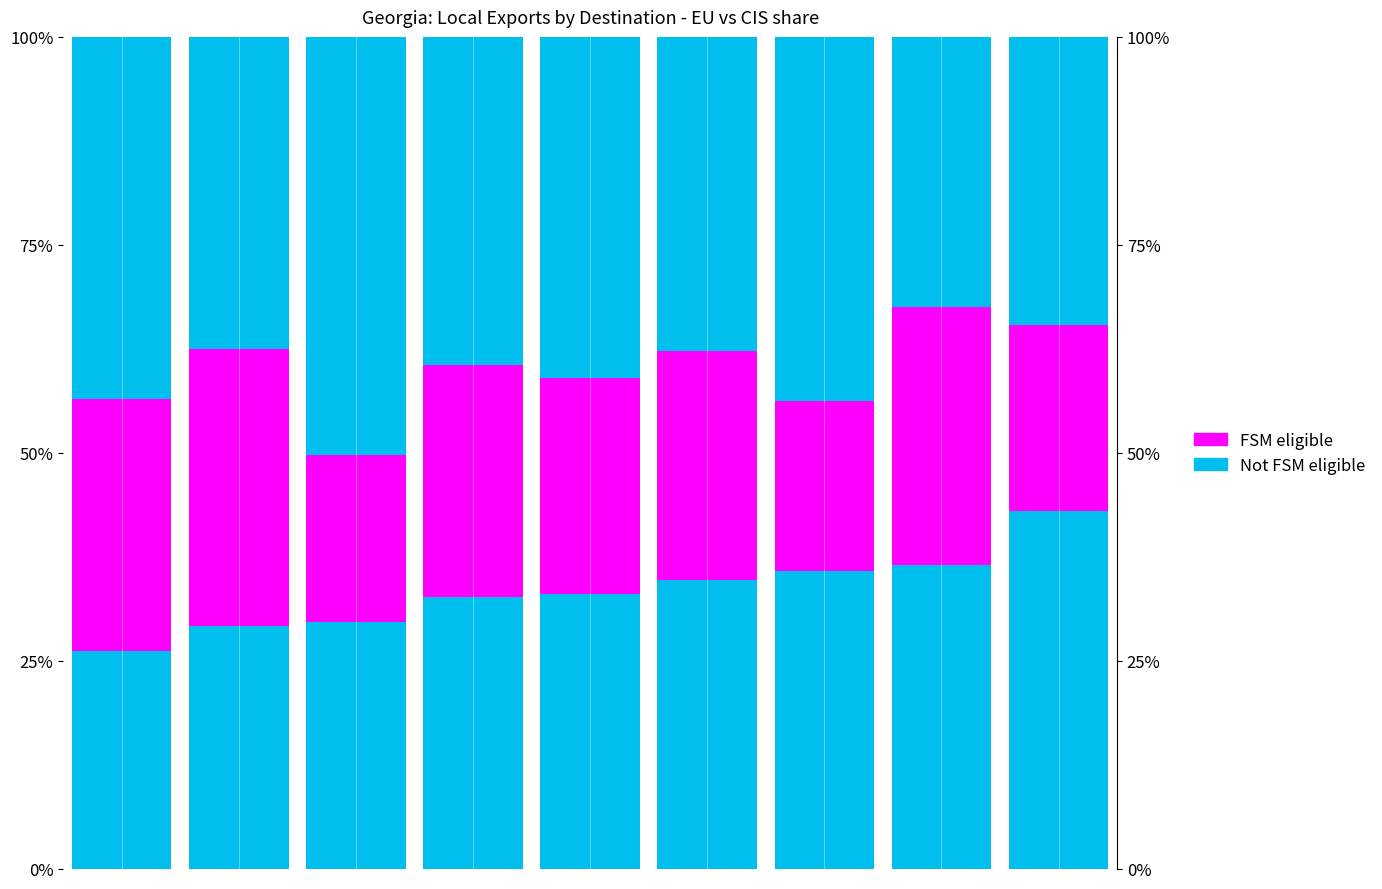

At which category is the sum across all series the highest?

7